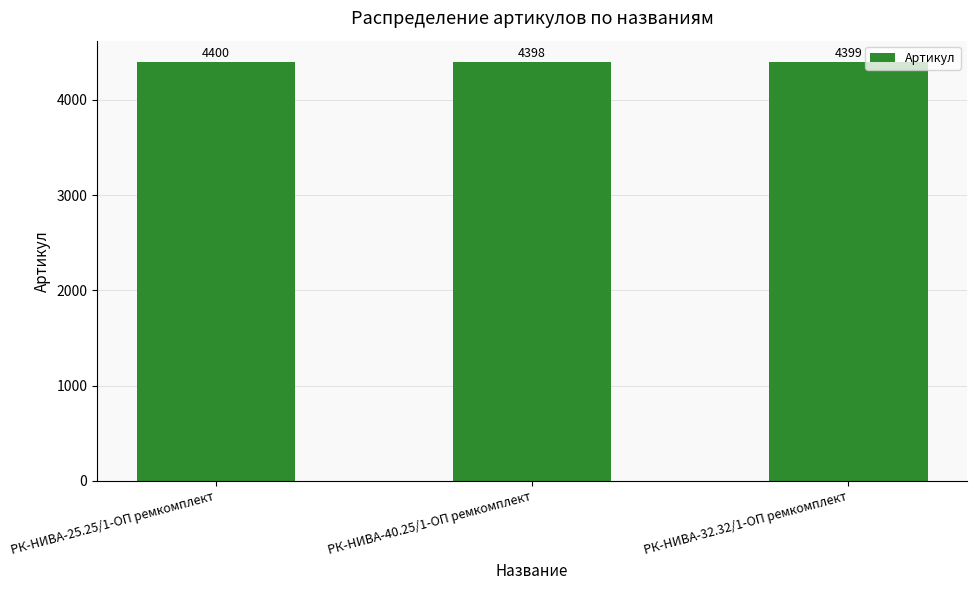

Count the values in the range 4398 to 4400.

3